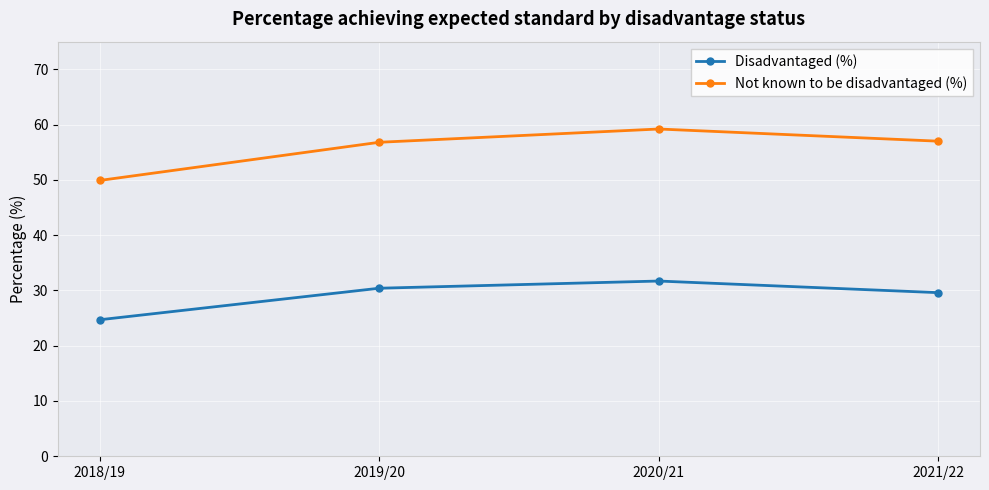

How many interior local peaks does the Disadvantaged (%) series have?

1